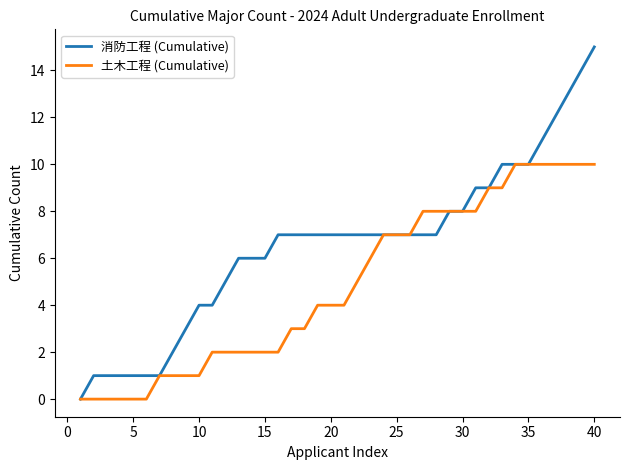

What is the greatest value displayed?

15